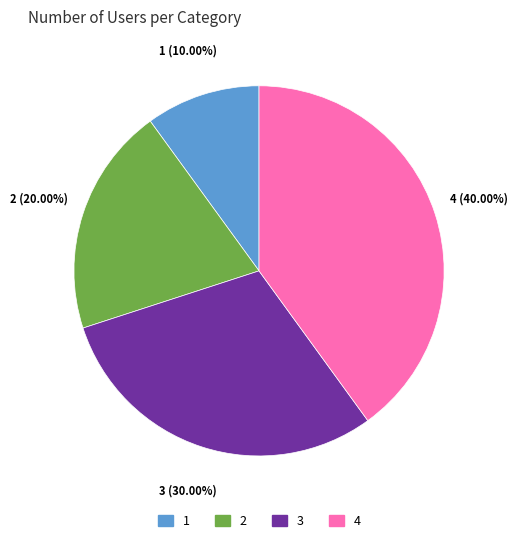

Is there any slice that represents more than half of the pie?

No